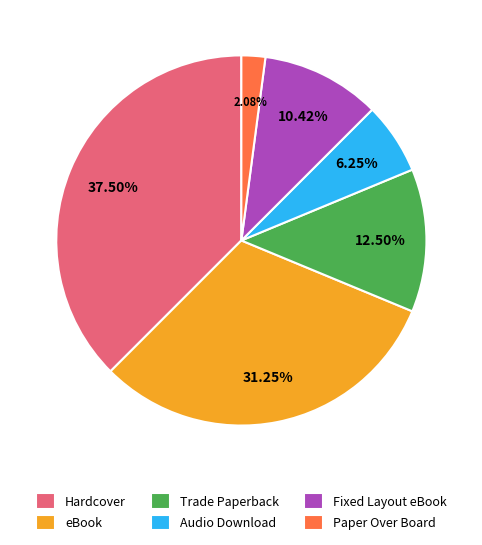

Which slice is the largest?

Hardcover